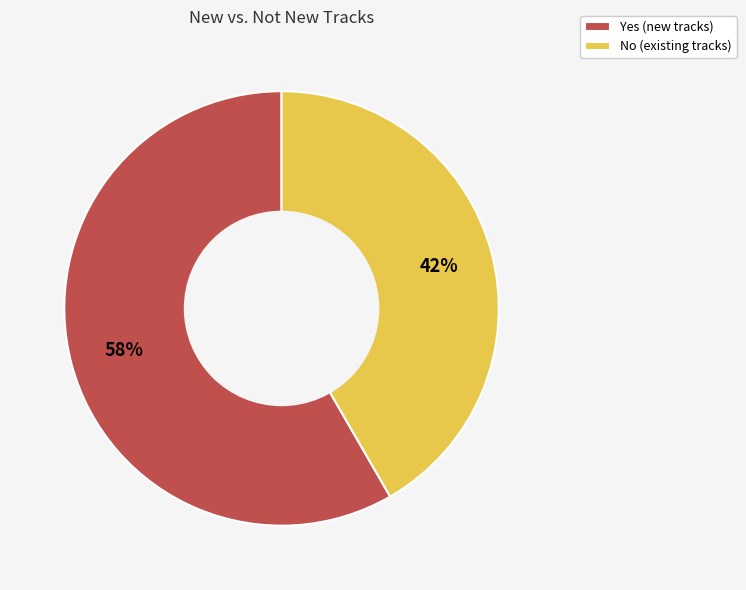

What is the ratio of the value at No to the value at Yes?

0.7